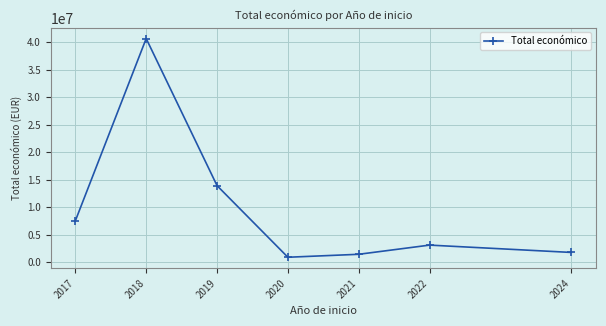

What is the difference between the maximum and minimum values?

39708014